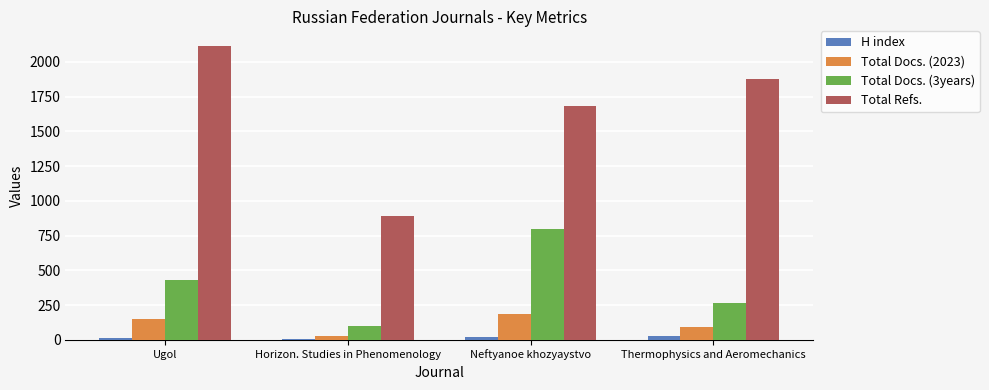

The Total Refs. series shows 2803 at Ugol. True or false?

False